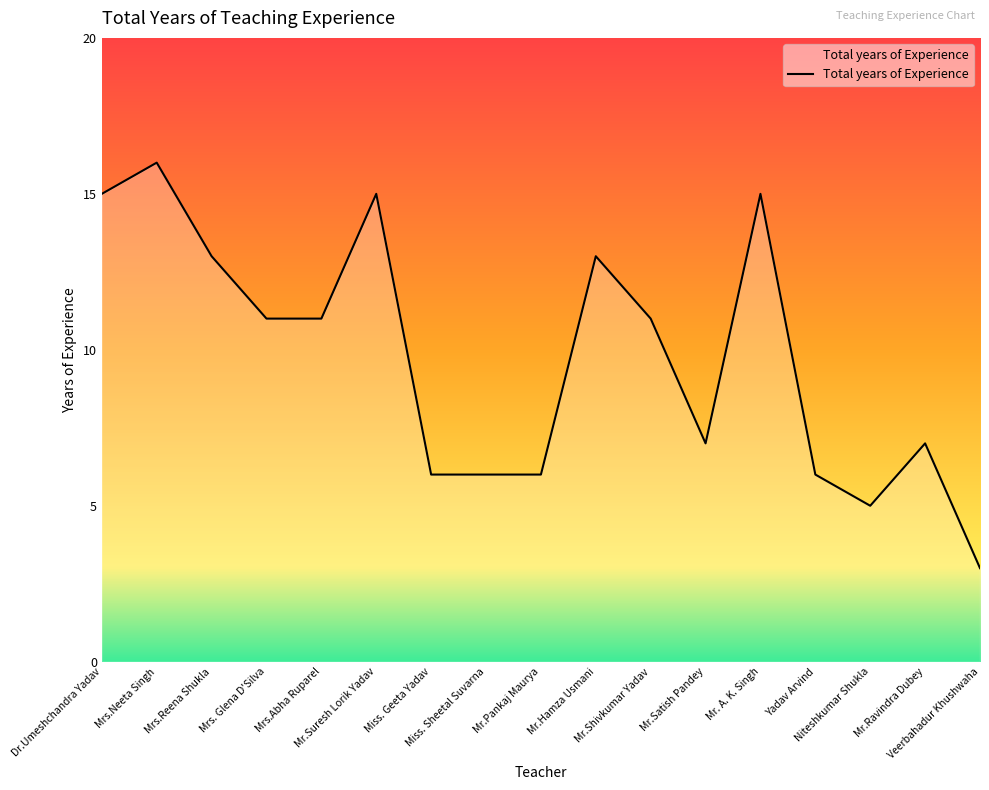

What is the difference between the maximum and minimum values?

13